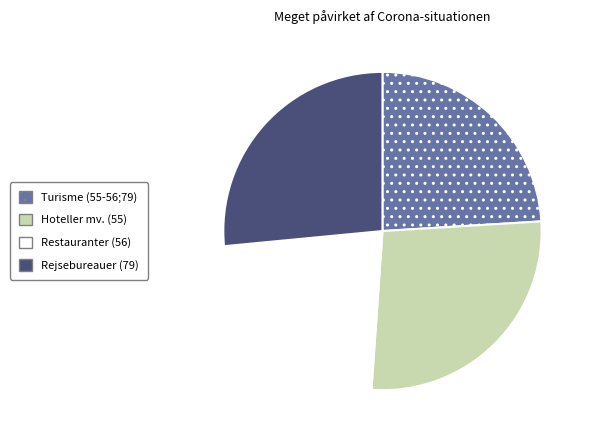

Do Hoteller mv. (55) and Turisme (55-56;79) together represent more than half of the pie?

Yes